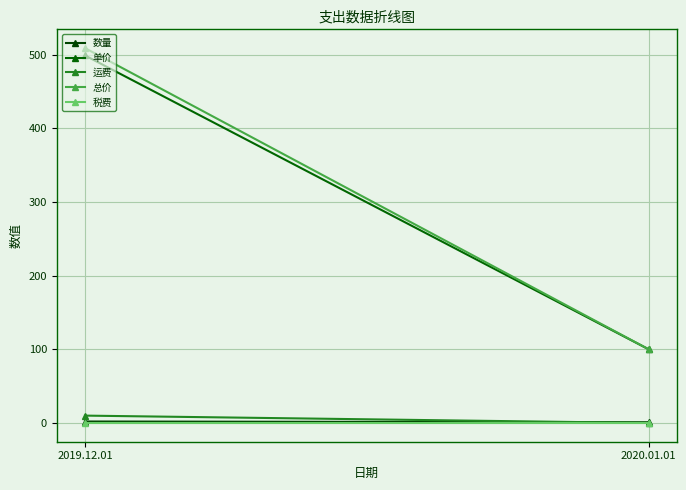

The 总价 series shows 321 at 2019.12.01. True or false?

False